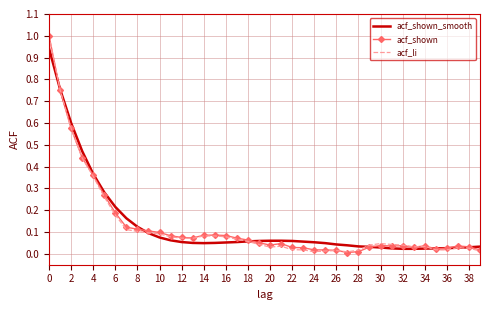

At how many categories does at least one series exceed 0?

40